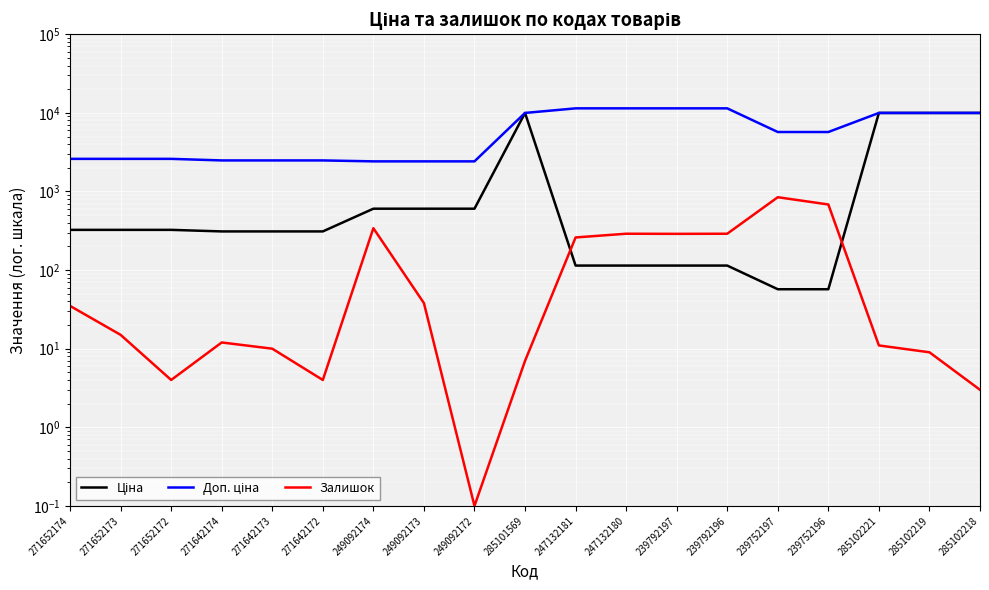

Rank the series by their maximum value, from highest to lowest.

Доп. ціна, Ціна, Залишок